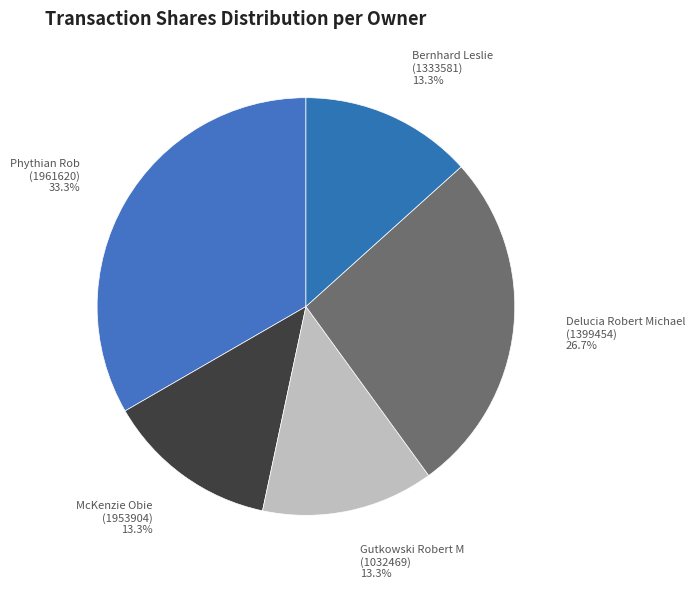

Does Bernhard Leslie (1333581) 13.3% represent more than half of the total?

No